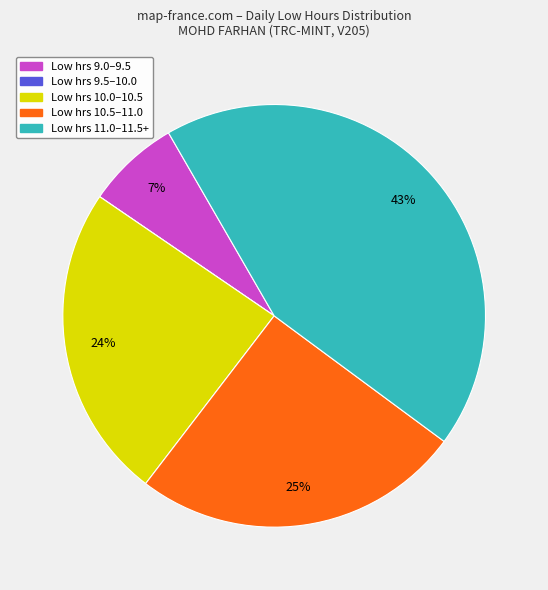

To the nearest percent, what is the average slice percentage?

20%